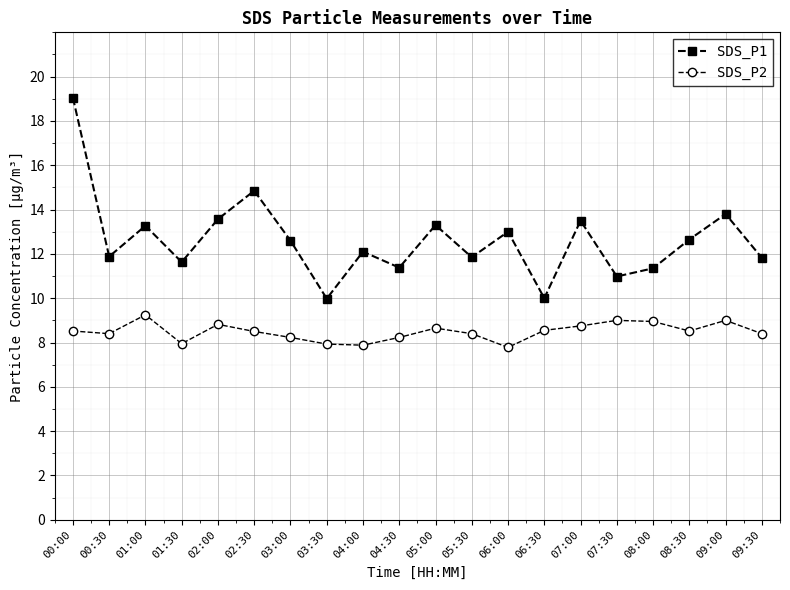

Count the number of data series in this chart.

2